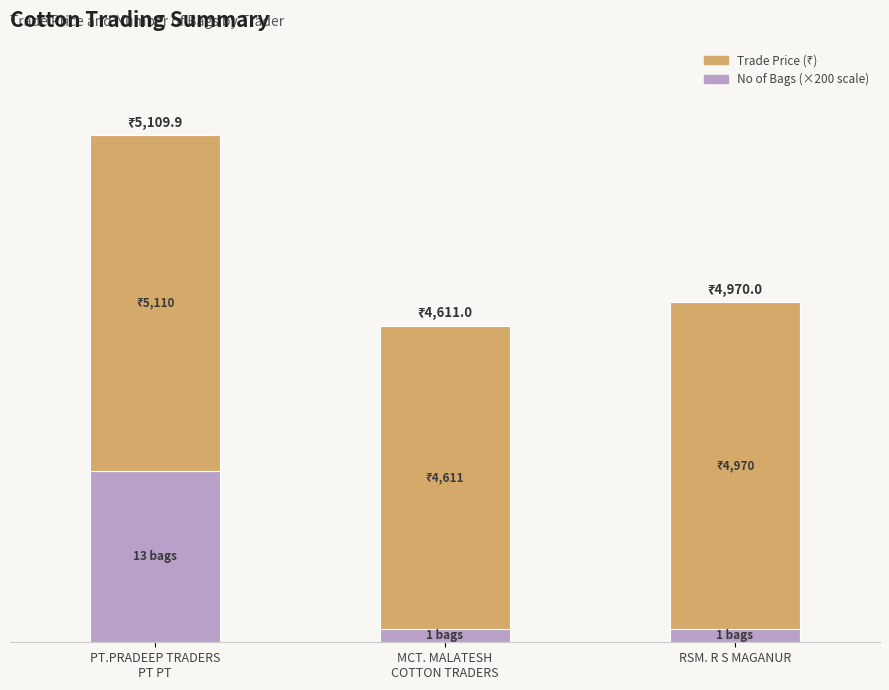

Does the chart contain any negative values?

No